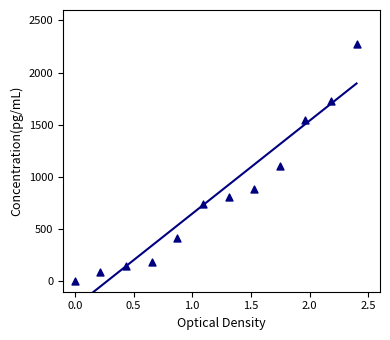

What Y value in the scatter plot is closest to 1135?

1107.6